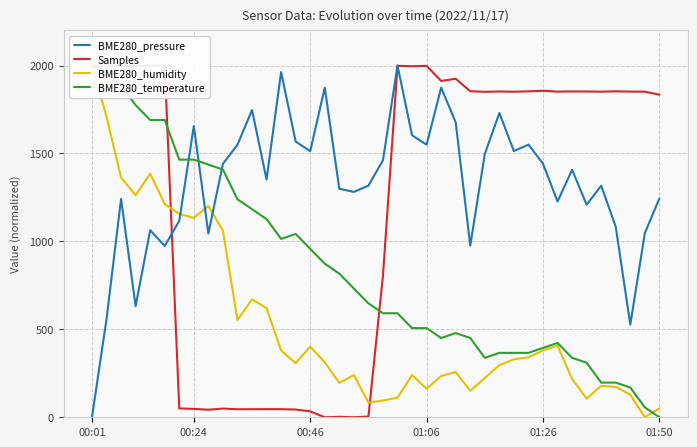

Reading left to right, transcribe all the data shown in this chart.

BME280_pressure: 0.0	558.4	1241.5	631.9	1063.7	974.1	1116.9	1655.8	1044.8	1440.9	1549.3	1746.7	1352.0	1963.0	1567.5	1513.0	1874.0	1299.4	1281.2	1316.9	1461.1	2000.0	1603.2	1550.0	1874.0	1676.7	976.1	1496.8	1729.9	1513.6	1550.0	1442.2	1226.7	1407.2	1208.5	1316.9	1082.5	526.8	1047.5	1244.2
Samples: 1996.1	2000.0	1998.3	1997.0	1998.1	1999.9	50.4	47.6	43.0	49.6	45.6	45.9	46.1	46.1	44.0	33.8	0.0	2.7	0.4	4.1	805.7	1998.3	1995.9	1997.9	1912.0	1924.8	1853.7	1850.5	1852.4	1850.9	1853.1	1856.3	1851.5	1852.7	1852.1	1851.3	1853.3	1851.7	1851.2	1834.3
BME280_humidity: 2000.0	1709.5	1363.1	1262.6	1385.5	1212.3	1156.4	1134.1	1201.1	1061.5	553.1	670.4	620.1	379.9	307.3	402.2	312.8	195.5	240.2	83.8	95.0	111.7	240.2	162.0	234.6	257.0	150.8	223.5	296.1	329.6	340.8	379.9	407.8	217.9	106.1	178.8	173.2	128.5	0.0	50.3
BME280_temperature: 2000.0	1943.7	1887.3	1774.6	1690.1	1690.1	1464.8	1464.8	1436.6	1408.5	1239.4	1183.1	1126.8	1014.1	1042.3	957.7	873.2	816.9	732.4	647.9	591.5	591.5	507.0	507.0	450.7	478.9	450.7	338.0	366.2	366.2	366.2	394.4	422.5	338.0	309.9	197.2	197.2	169.0	56.3	0.0